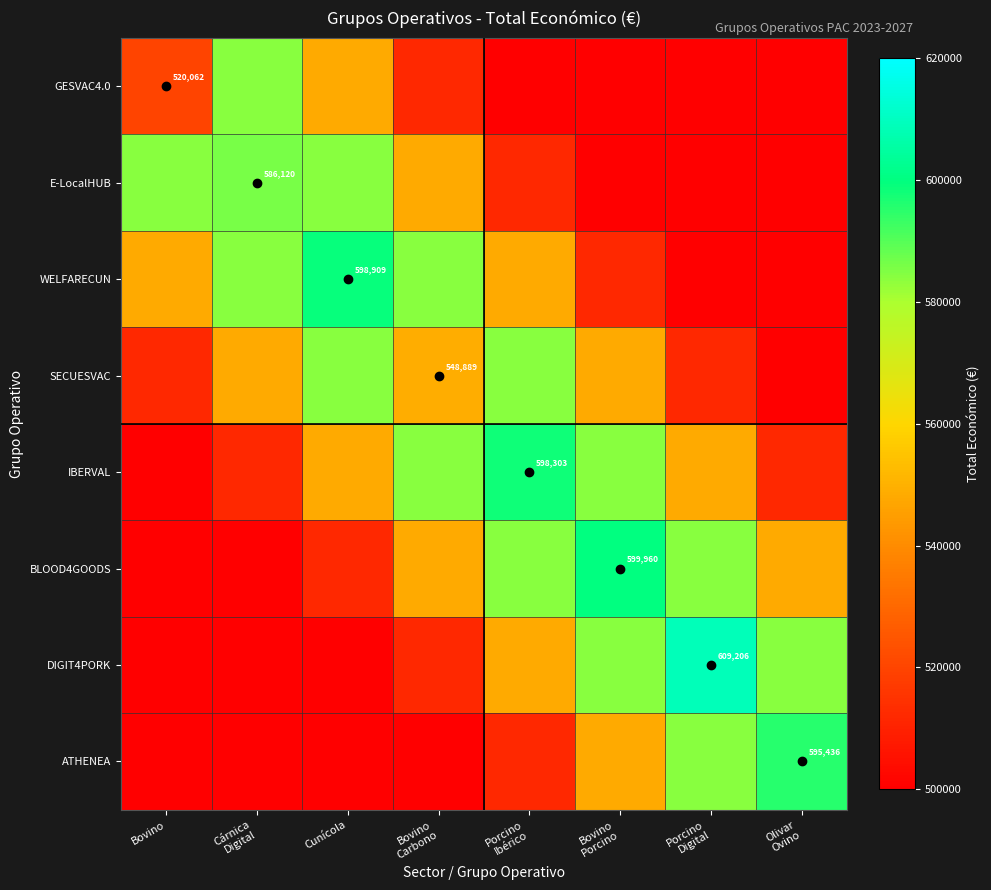

How many series are shown in this chart?

8